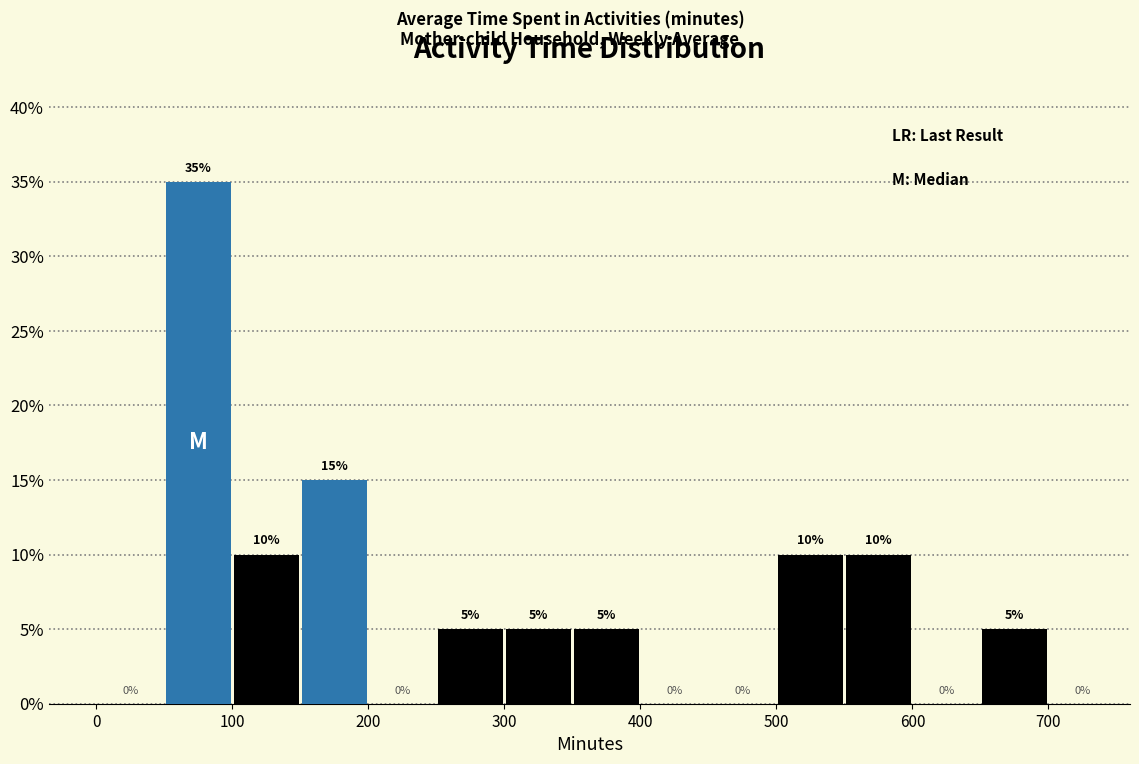

Reading left to right, transcribe this chart: for each bar, give the range it covers on the x-axis and its height.

0 to 50: 0
50 to 100: 35
100 to 150: 10
150 to 200: 15
200 to 250: 0
250 to 300: 5
300 to 350: 5
350 to 400: 5
400 to 450: 0
450 to 500: 0
500 to 550: 10
550 to 600: 10
600 to 650: 0
650 to 700: 5
700 to 750: 0